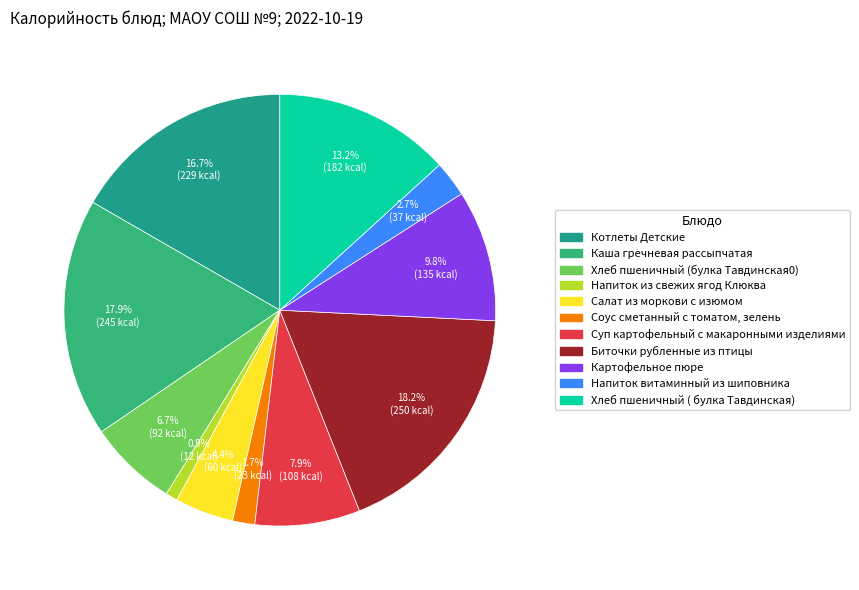

Does any single category account for the majority?

No